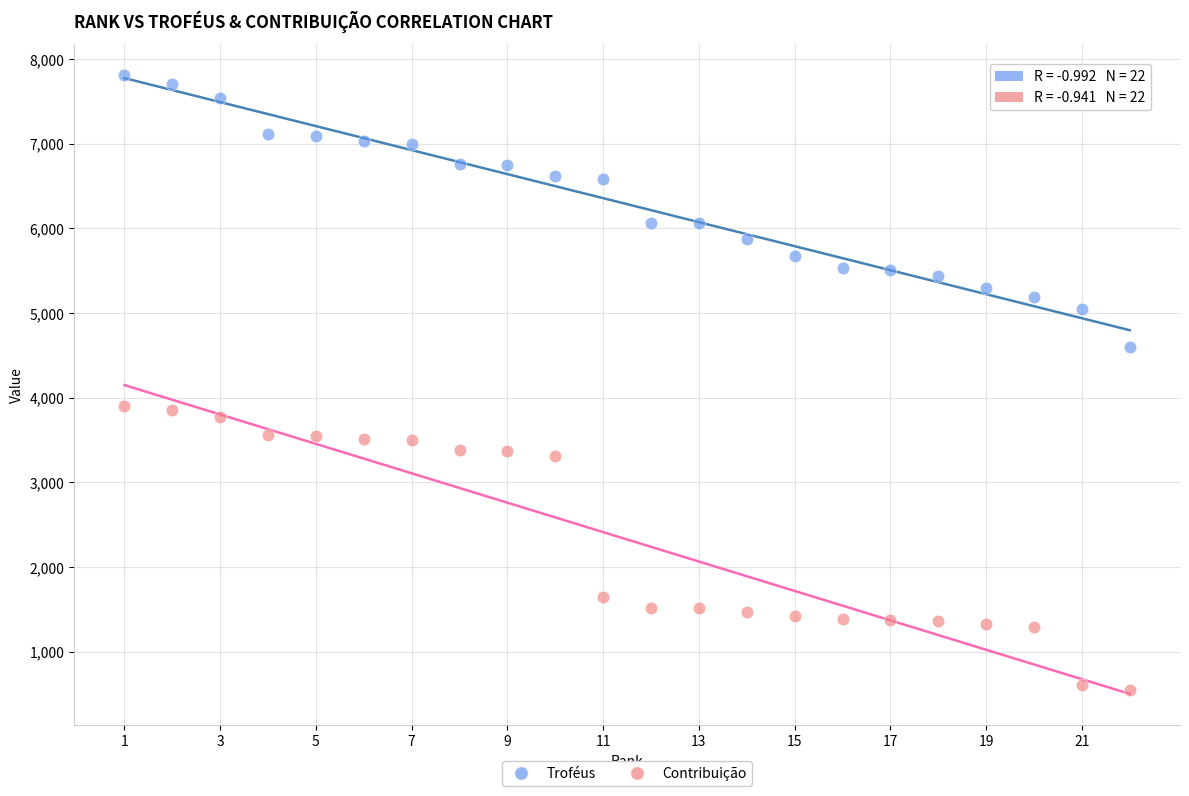

In the Contribuição series, what Y value is closest to 2229?

1646